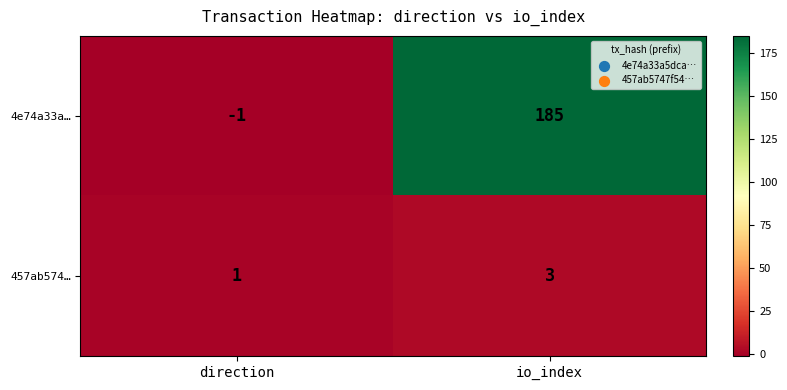

Rank the series by their average value, from highest to lowest.

4e74a33a…, 457ab574…